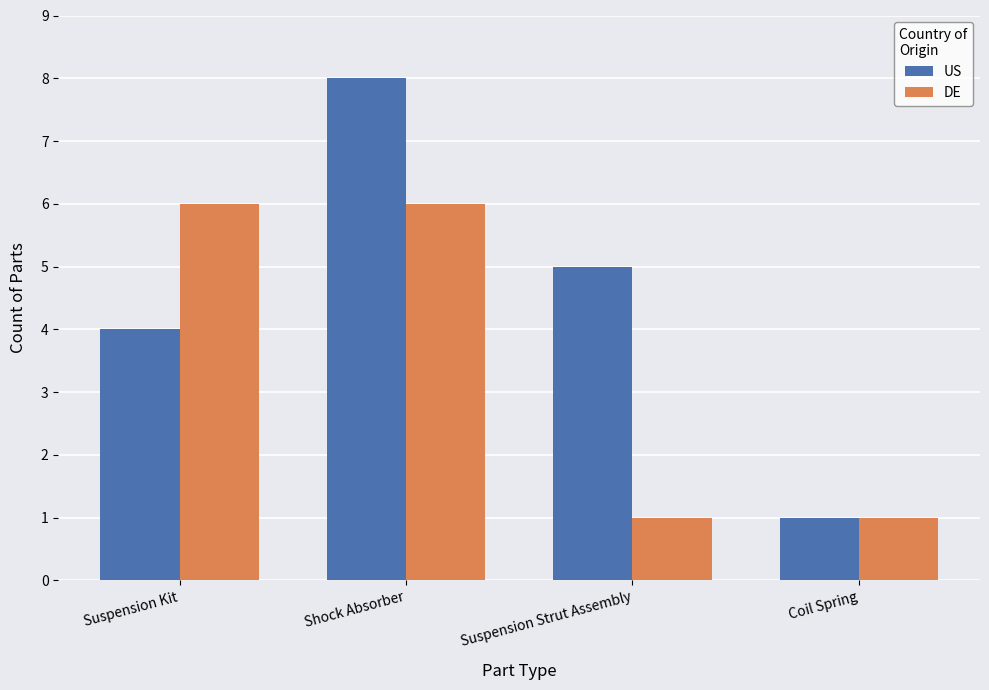

Which series has the widest spread of values?

US